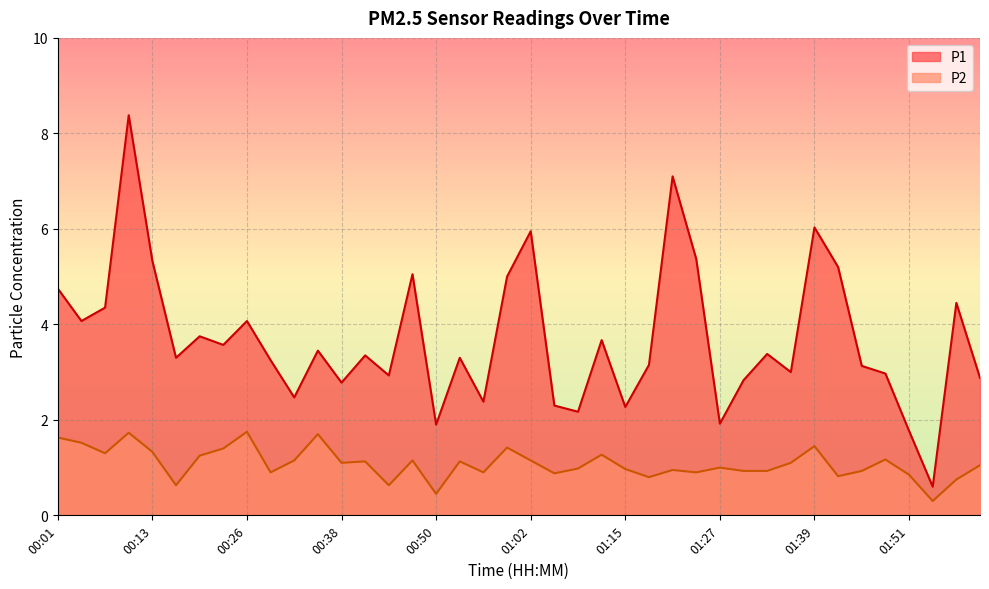

At which label is P2 closest to 1?

01:27